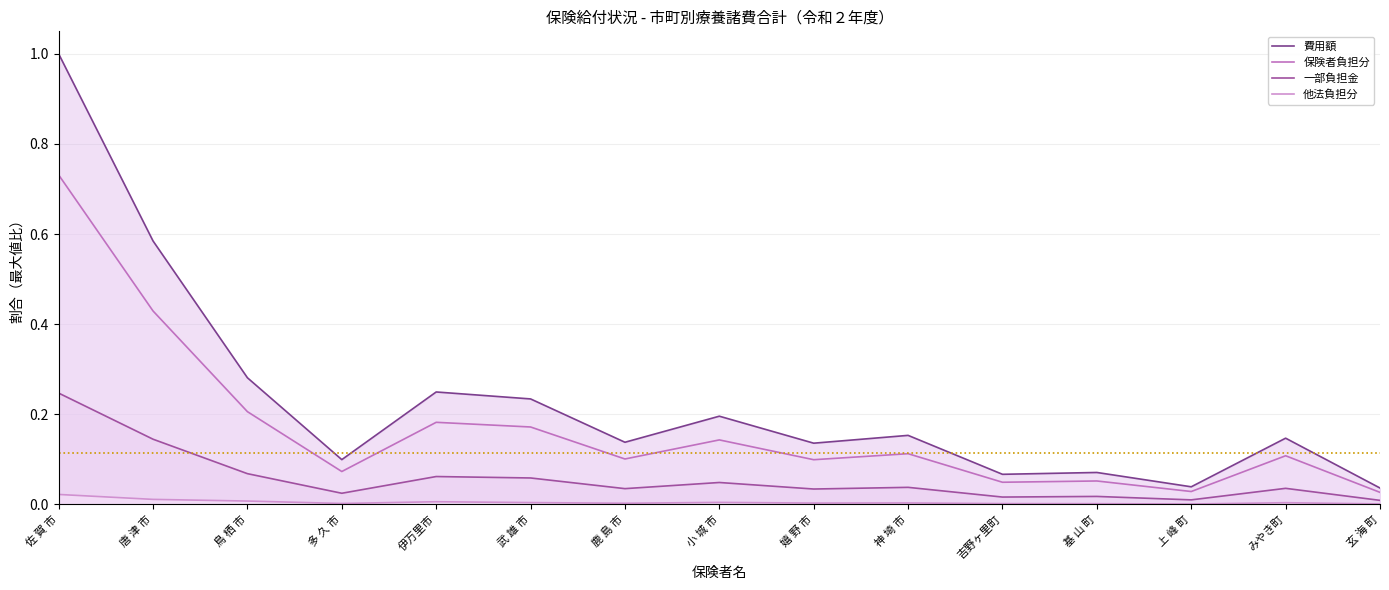

What are all the series names shown in the legend?

費用額, 保険者負担分, 一部負担金, 他法負担分